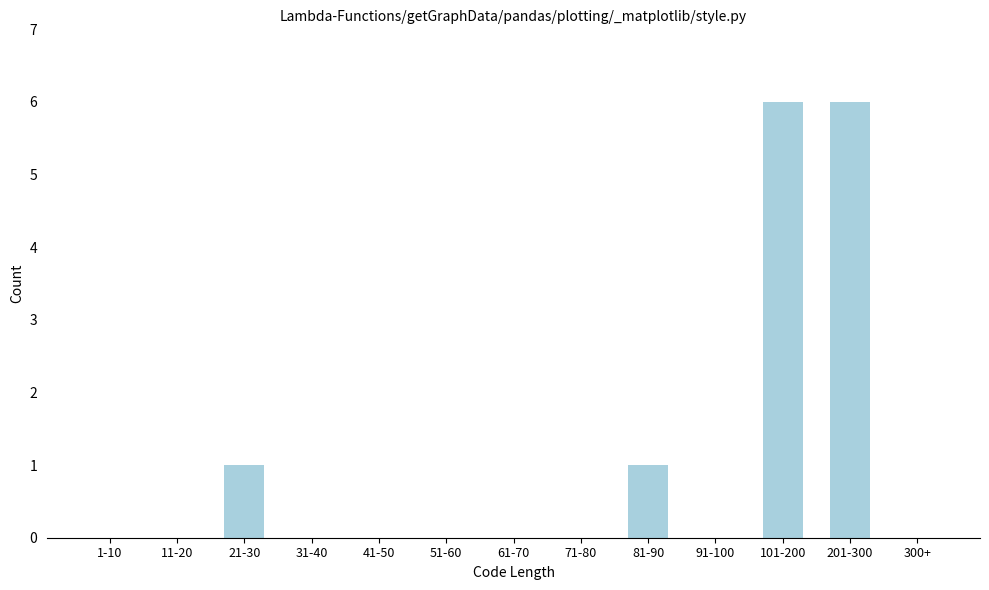

Reading right to left, list all the values displayed in this chart.

300+=0	201-300=6	101-200=6	91-100=0	81-90=1	71-80=0	61-70=0	51-60=0	41-50=0	31-40=0	21-30=1	11-20=0	1-10=0